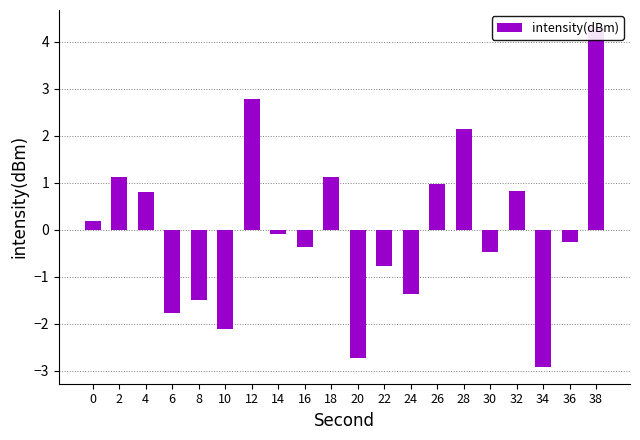

Which has a higher value, 12 or 36?

12